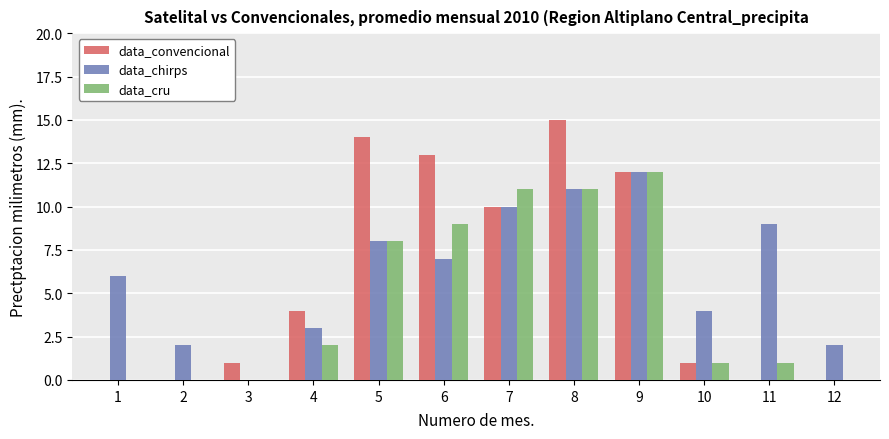

What is the sum of the data_cru values at 11 and 9?

13